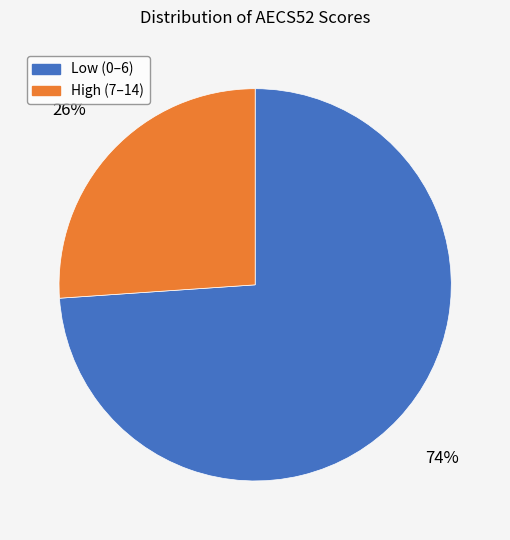

To the nearest percent, what is the difference between the largest and smallest slice percentages?

48%